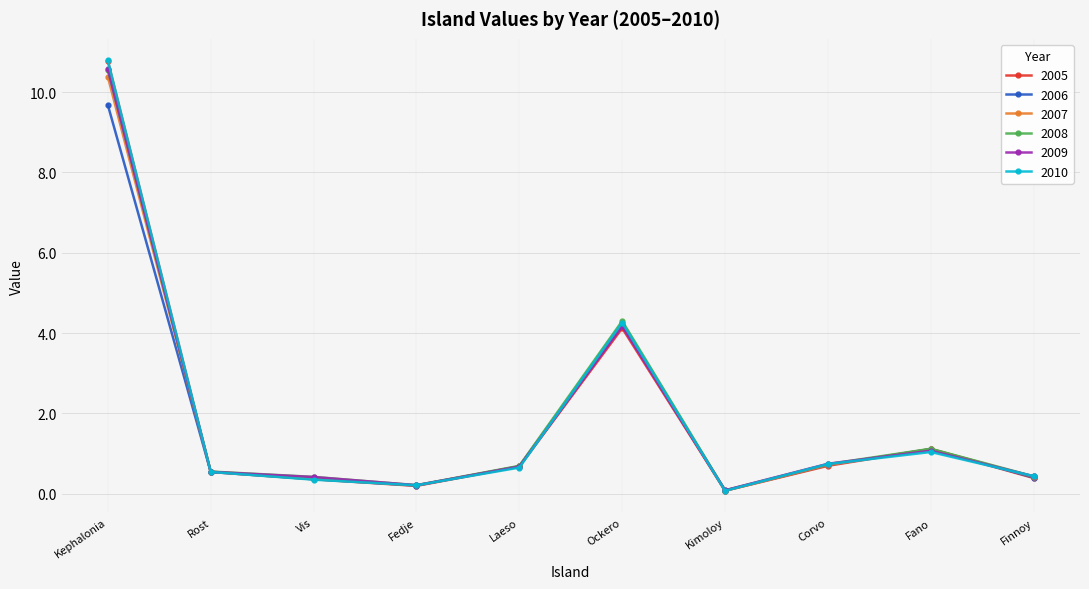

What is the value of the 2010 point at the 9th from the left?

1.0